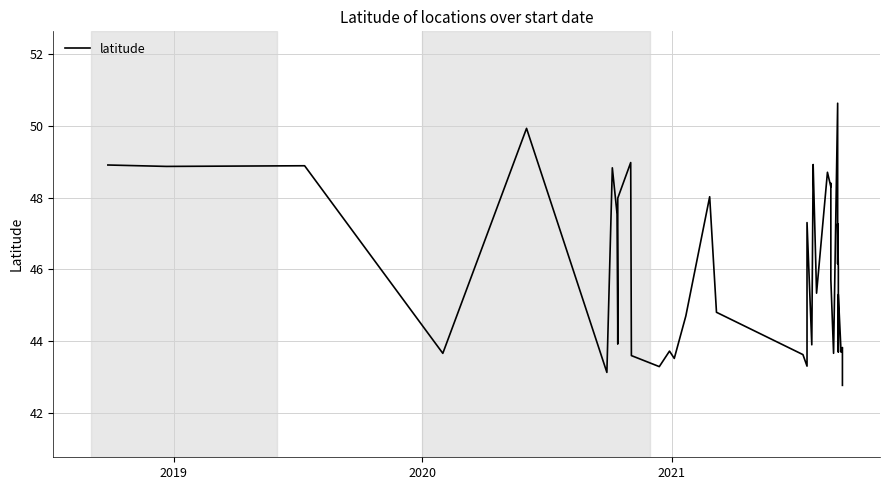

How many data points does each series have?

40